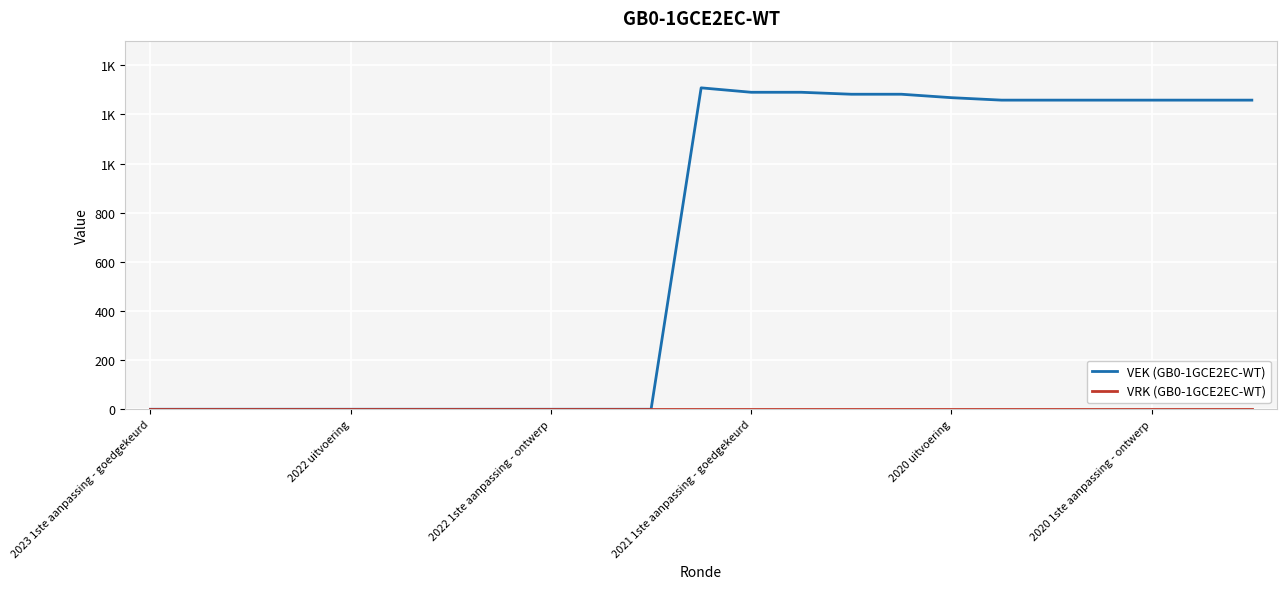

True or false: VEK (GB0-1GCE2EC-WT) has more than 2 points higher than both neighbors.

False